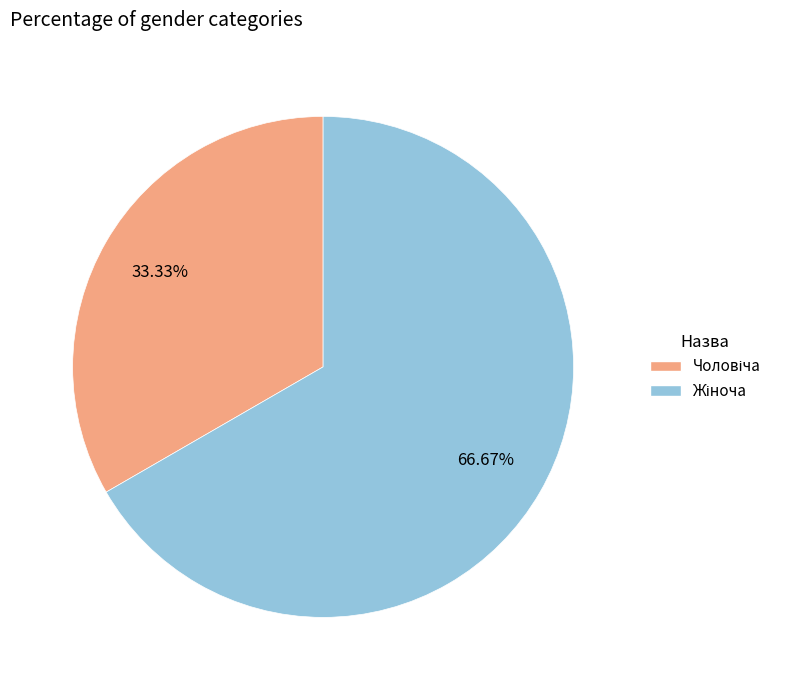

Does any single category account for the majority?

Yes